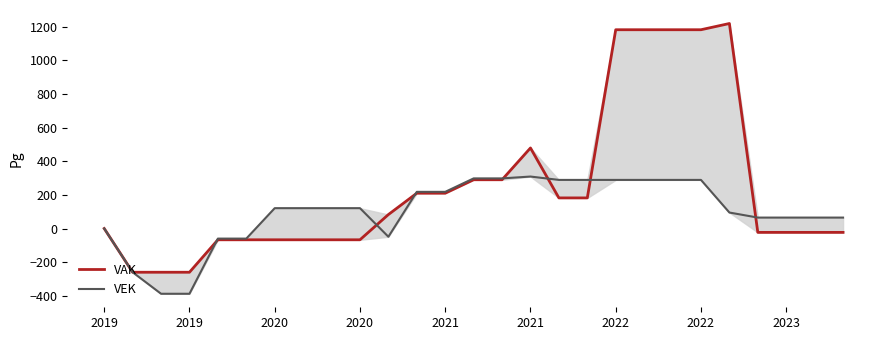

Rank the series by their average value, from lowest to highest.

VEK, VAK